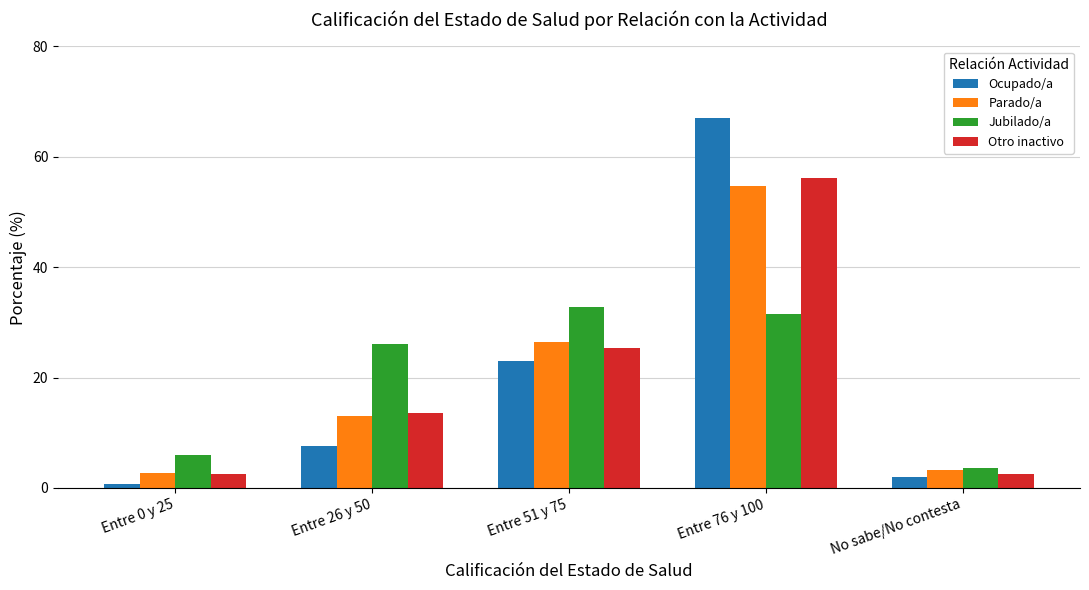

Where is Jubilado/a nearest to the value 18?

Entre 26 y 50